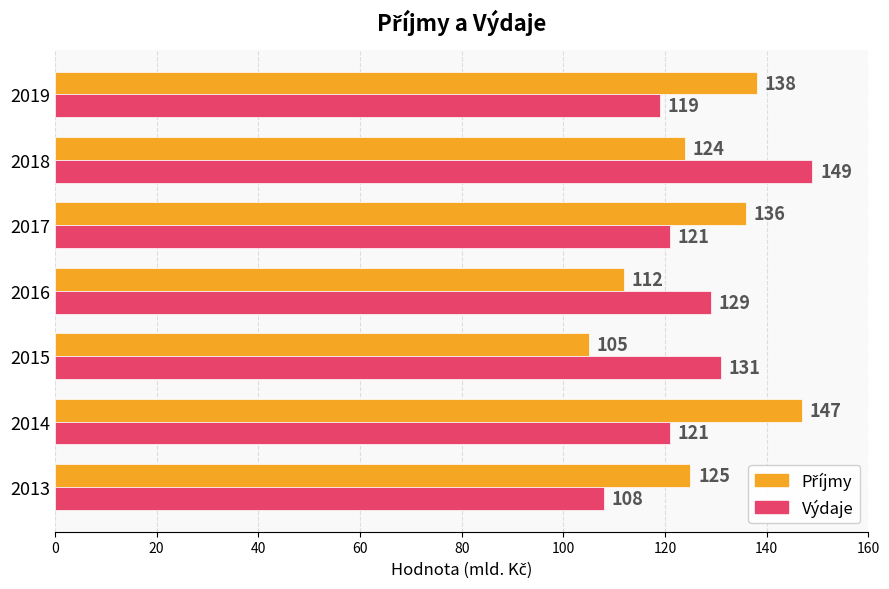

What is the total value across all series at 2019?

257